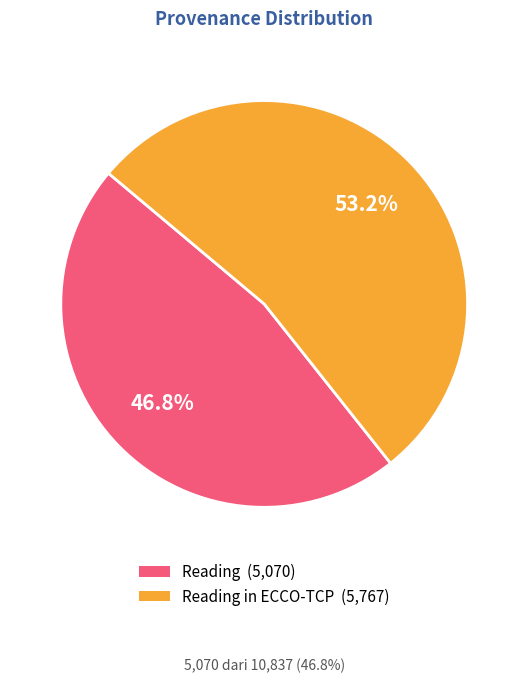

Which slice is the smallest?

Reading (5,070)